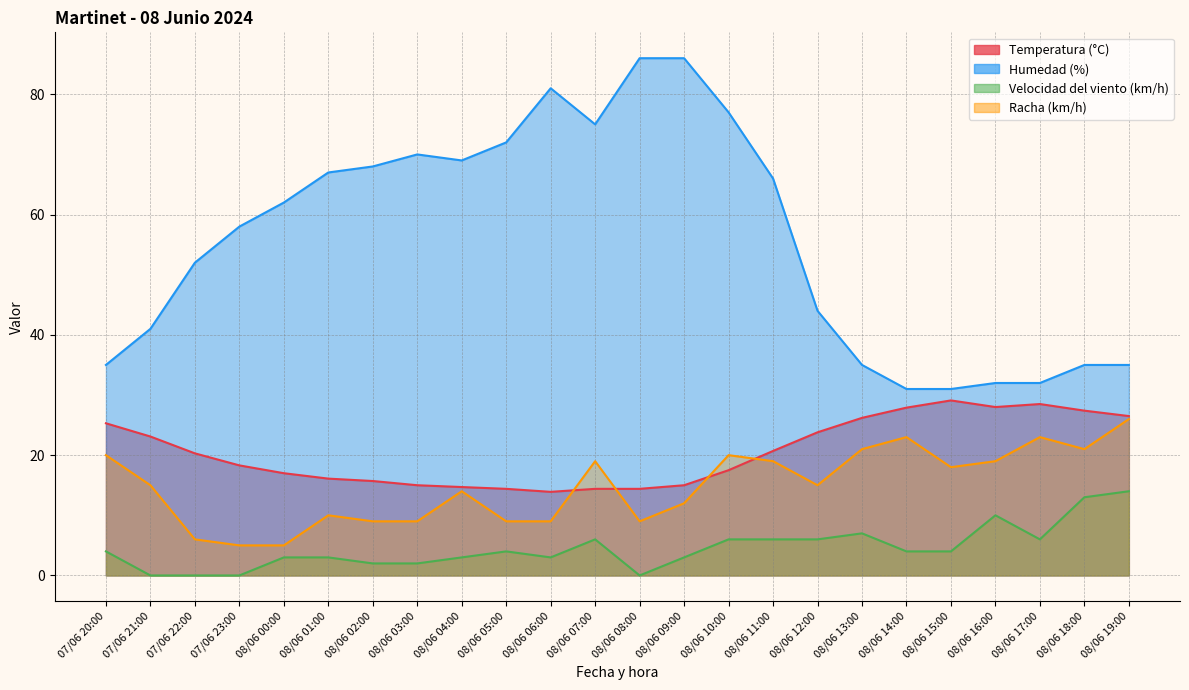

True or false: Temperatura (°C) and Humedad (%) intersect in this chart.

False